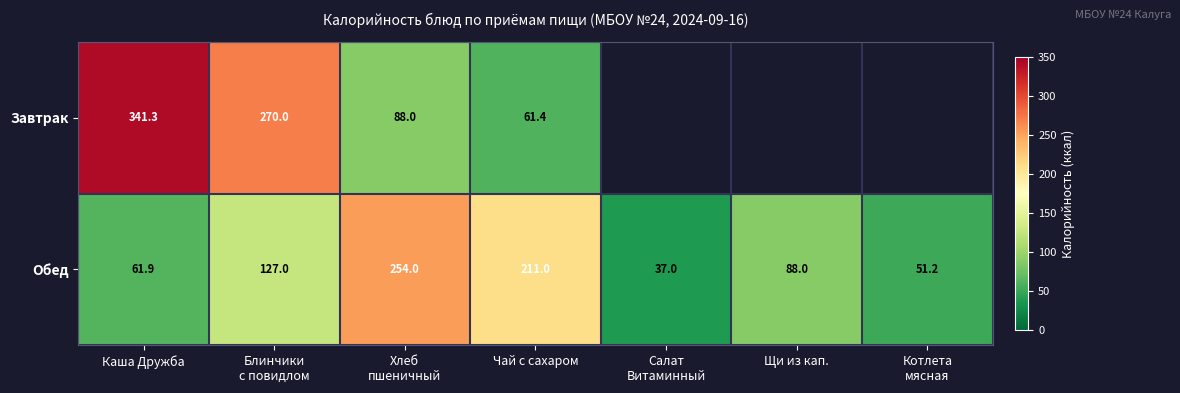

Rank the series at Каша Дружба from highest to lowest value.

Завтрак, Обед